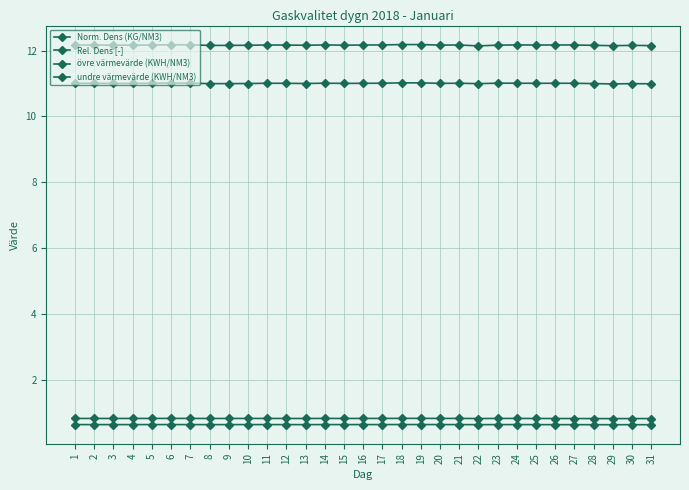

At how many categories does at least one series exceed 2?

31